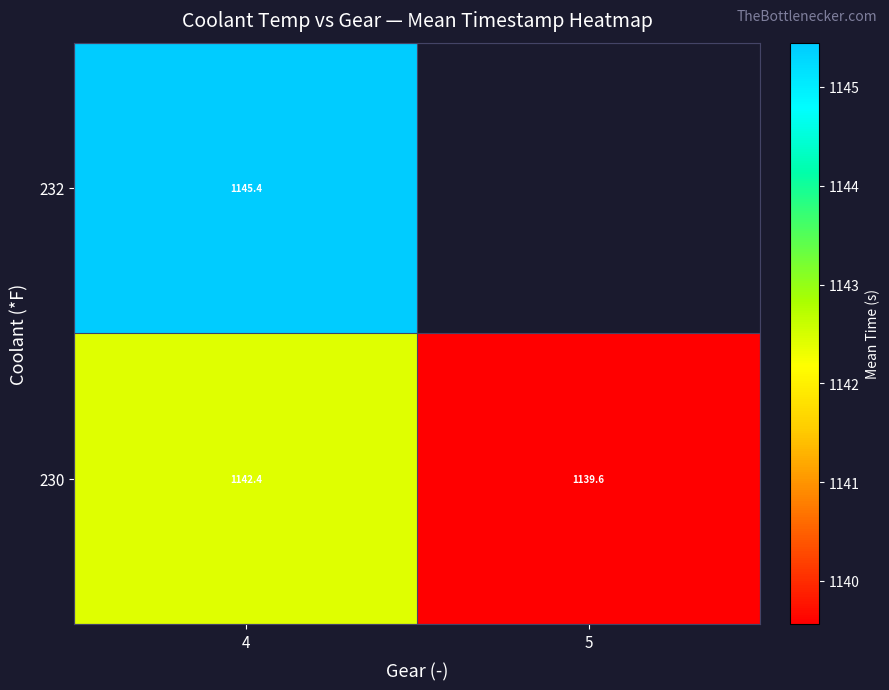

How many values in the 230 series exceed 1142?

1